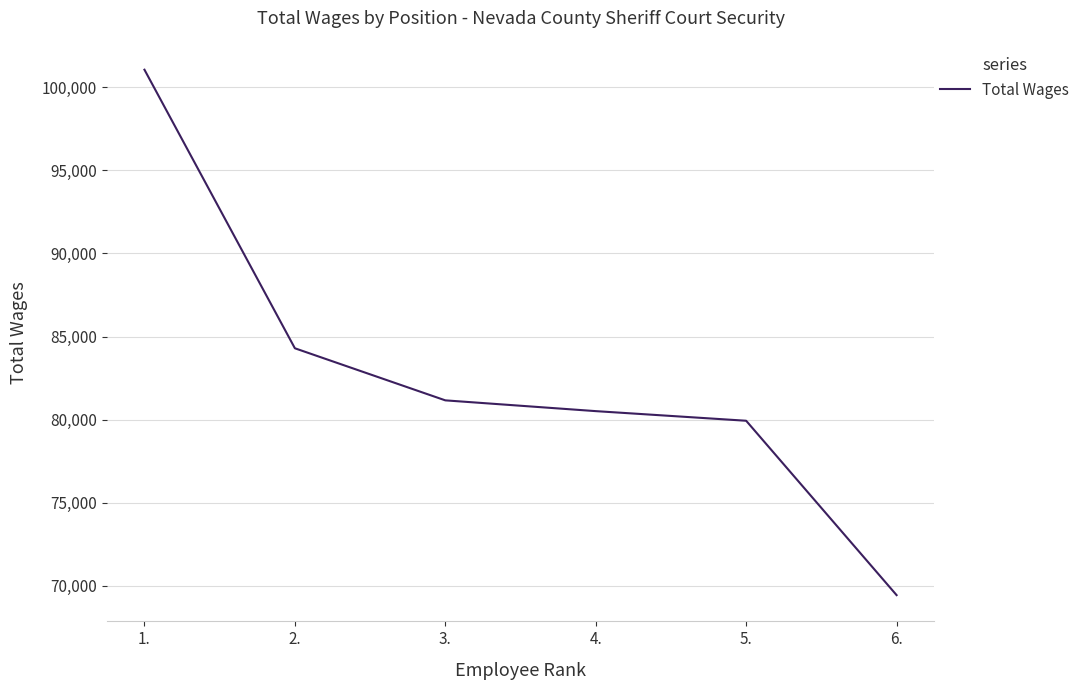

What is the change in value from 2. to 3.?

-3133